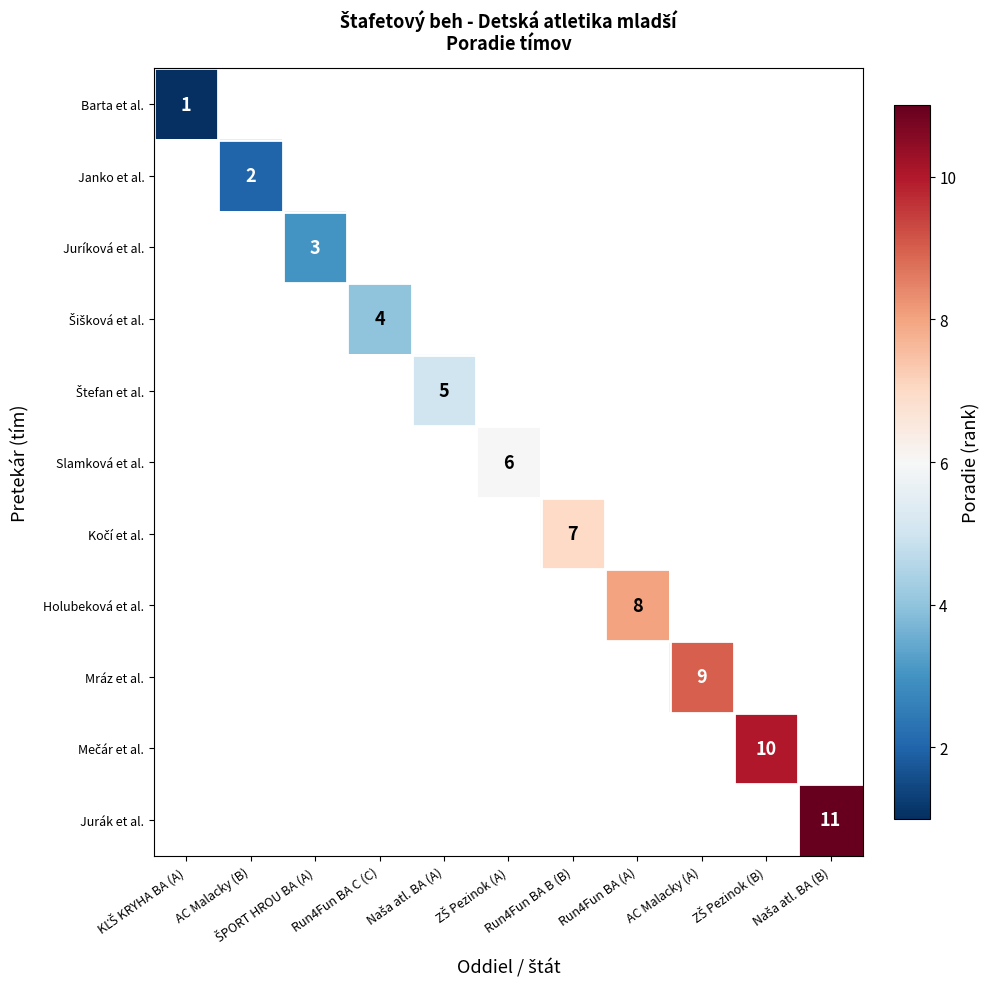

Rank the series by their maximum value, from lowest to highest.

Barta et al., Janko et al., Juríková et al., Šišková et al., Štefan et al., Slamková et al., Kočí et al., Holubeková et al., Mráz et al., Mečár et al., Jurák et al.